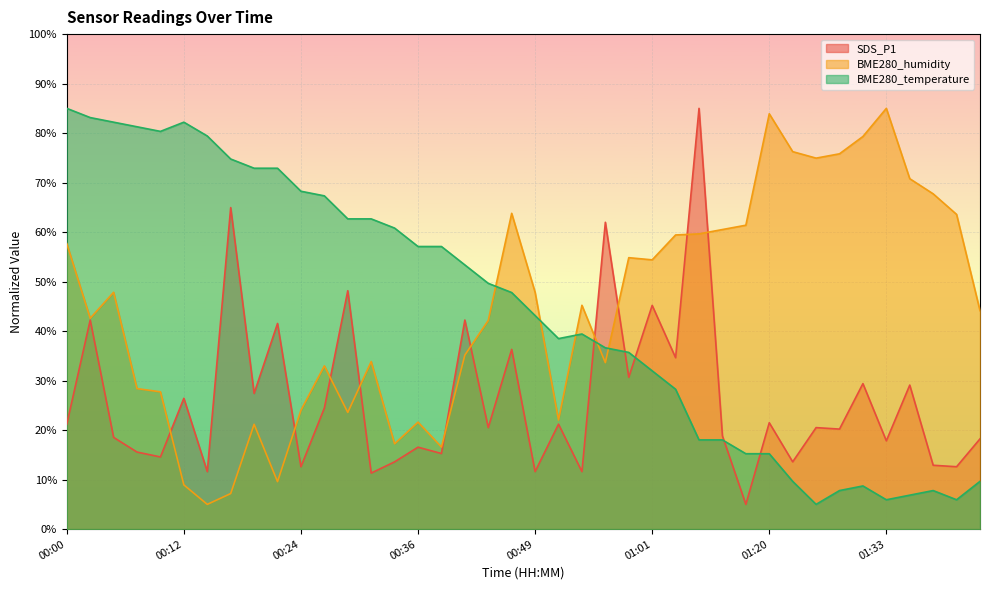

What is the difference between the maximum and minimum values in the BME280_temperature series?

80.0